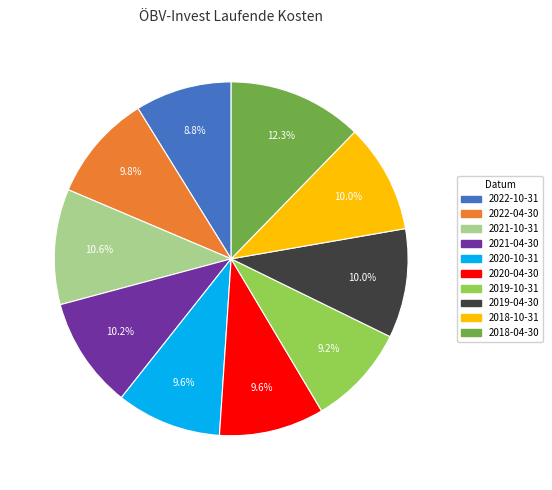

To the nearest percent, what is the average slice percentage?

10%